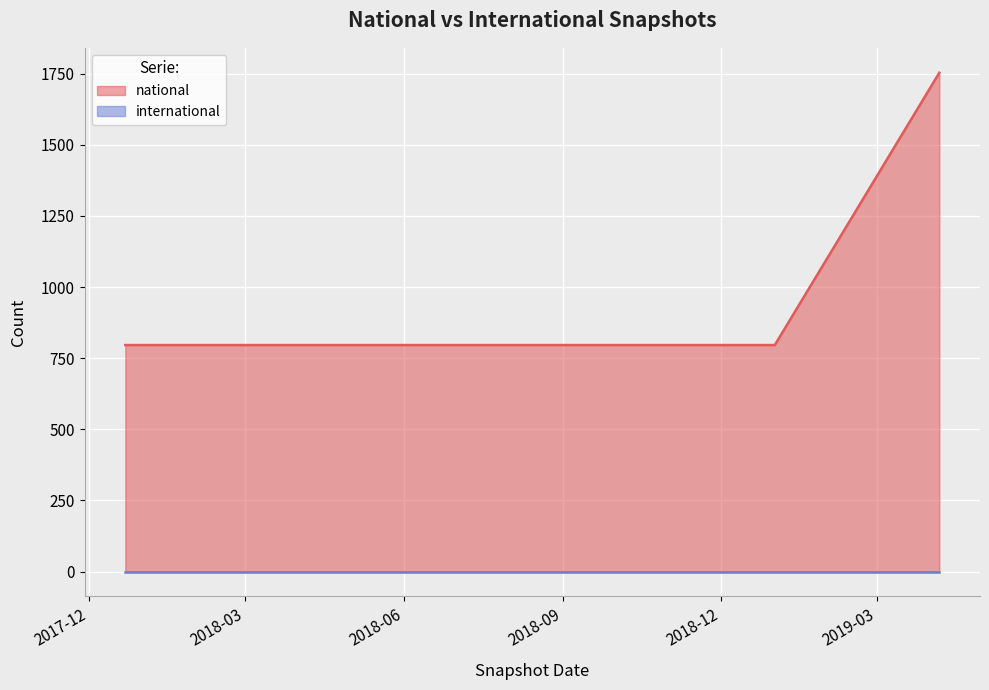

How many lines are shown in the chart?

2